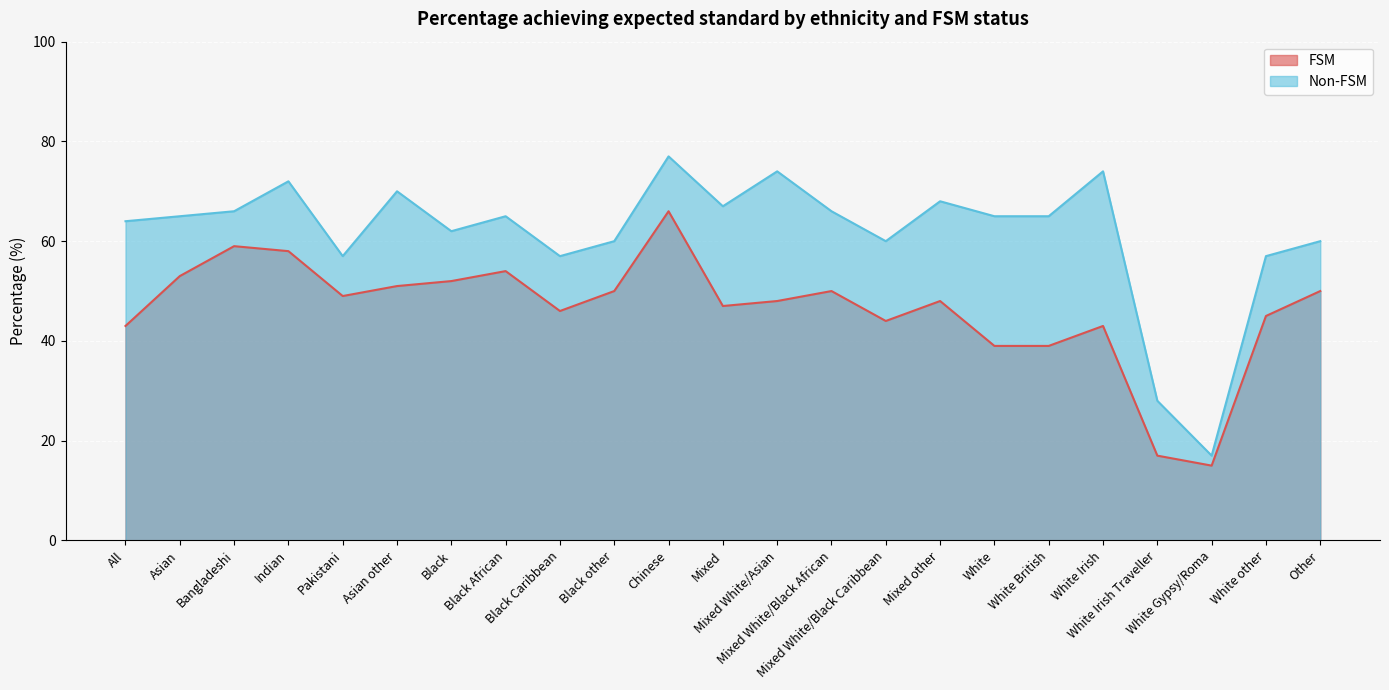

Where is the first local maximum for Non-FSM?

Indian